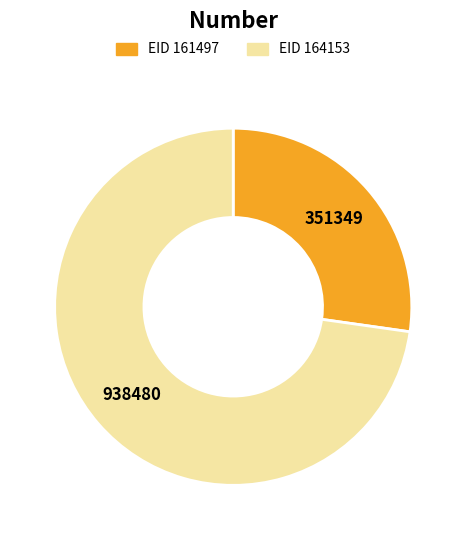

Which category has the smallest portion of the pie?

EID 161497